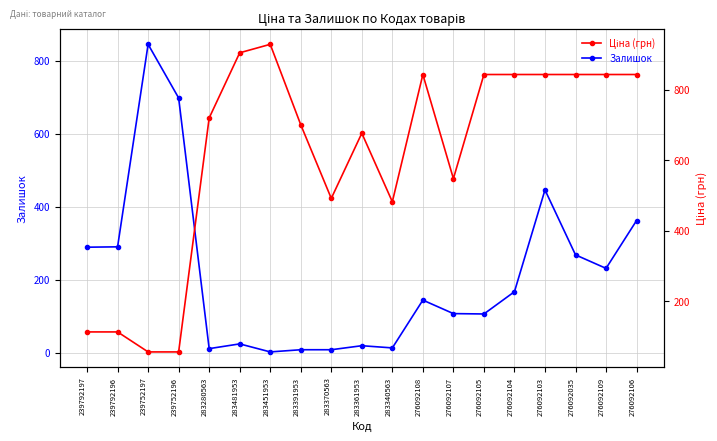

Is it true that Залишок equals 739.7 at 276092103?

False